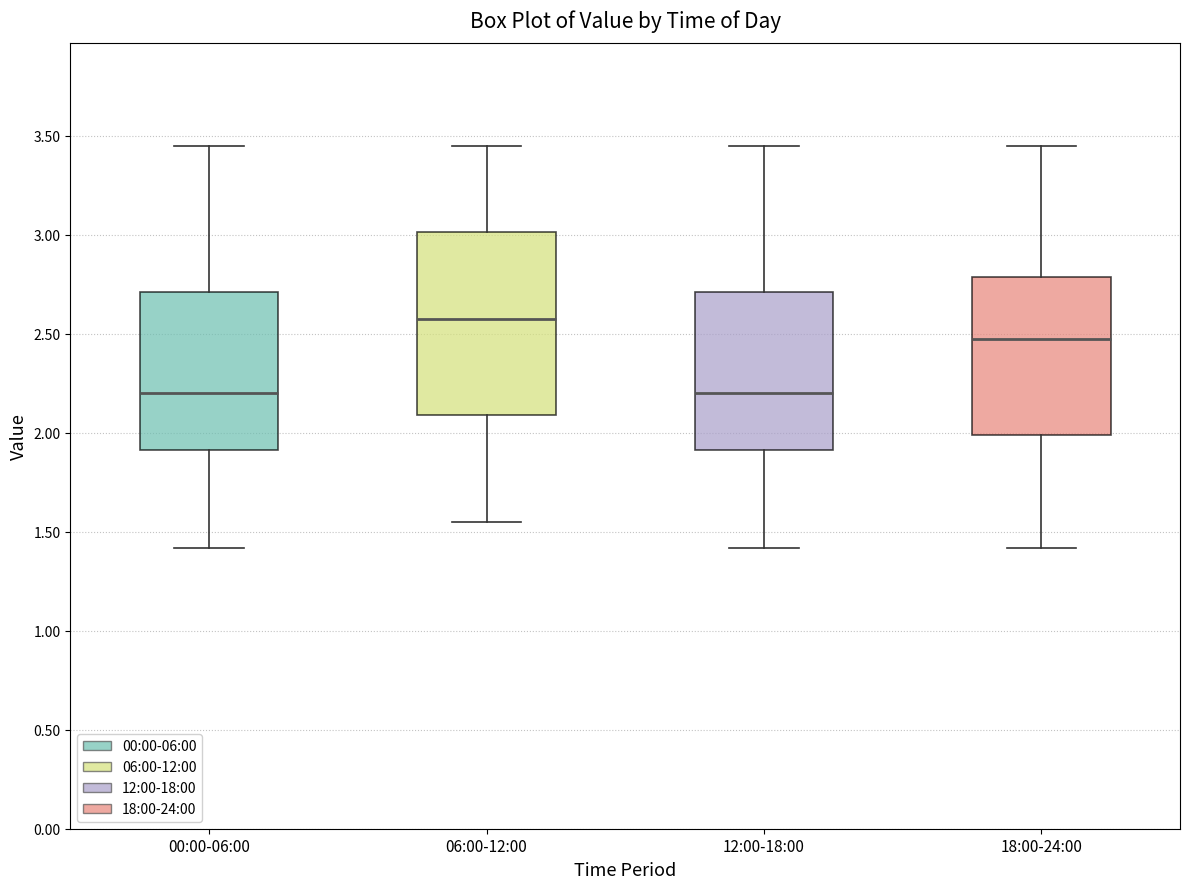

Reading left to right, transcribe this box plot: for each box, give where its median line is, the range the box spans, and where its two whiskers end, as read against the y-axis. The values are not printed on the chart, so give them approximately, as read against the axis.

00:00-06:00: median 2.20, box 1.90 to 2.70, whiskers 1.40 to 3.45
06:00-12:00: median 2.60, box 2.10 to 3.00, whiskers 1.55 to 3.45
12:00-18:00: median 2.20, box 1.90 to 2.70, whiskers 1.40 to 3.45
18:00-24:00: median 2.50, box 2.00 to 2.80, whiskers 1.40 to 3.45